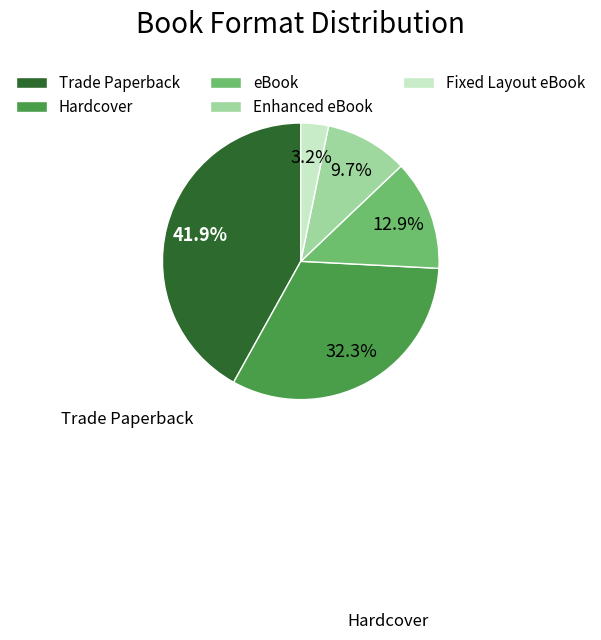

Combined, do Fixed Layout eBook and Enhanced eBook account for over 50%?

No